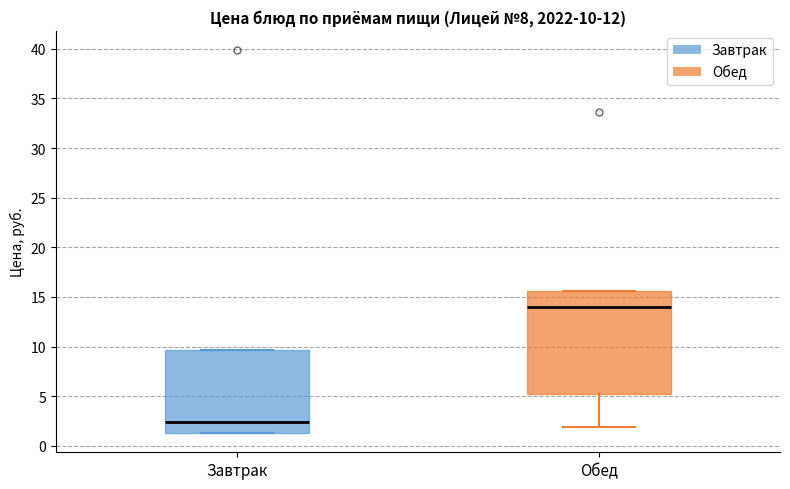

Comparing the boxes themselves (not the whiskers), which one is the tallest?

Обед